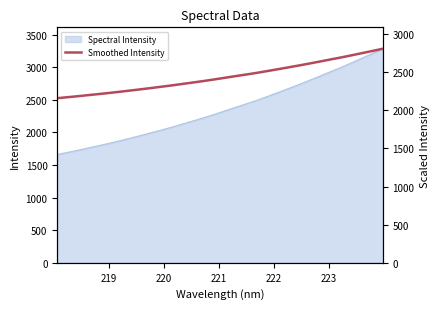

What is the minimum value for Spectral Intensity?

1661.0